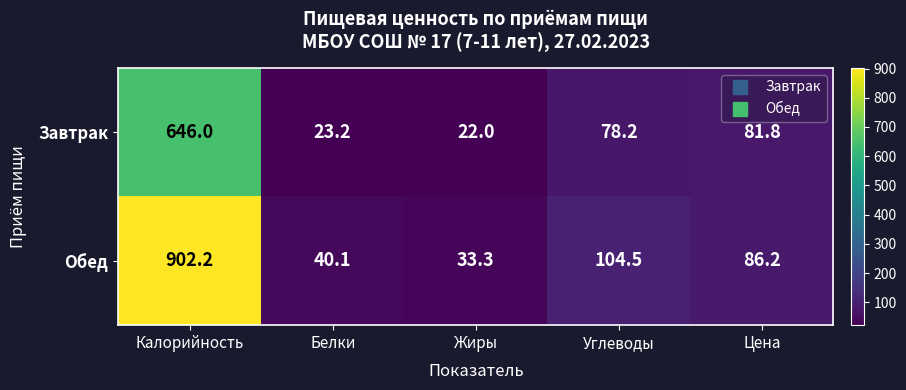

What is the maximum value shown in the chart?

902.2